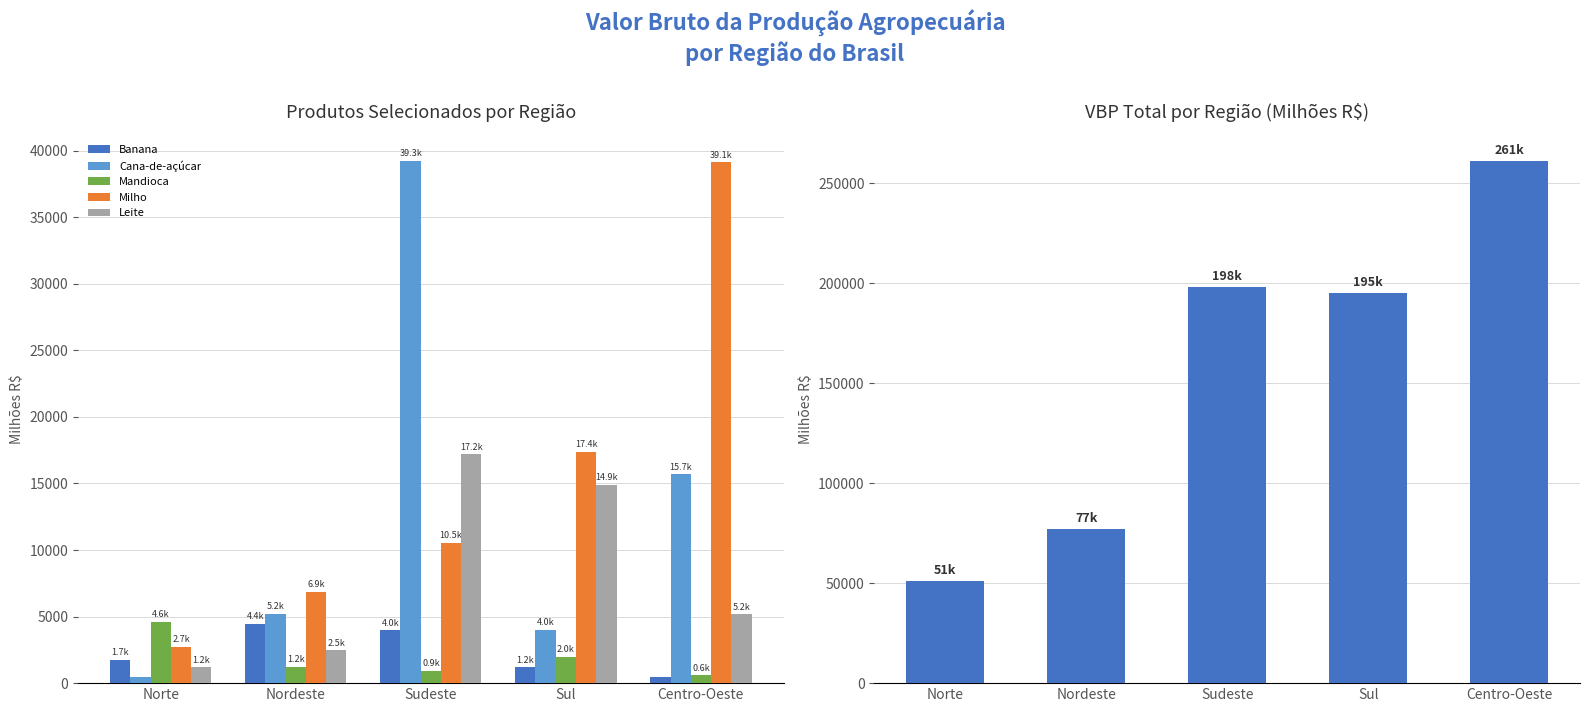

How many data points in Banana are less than 1744?

2